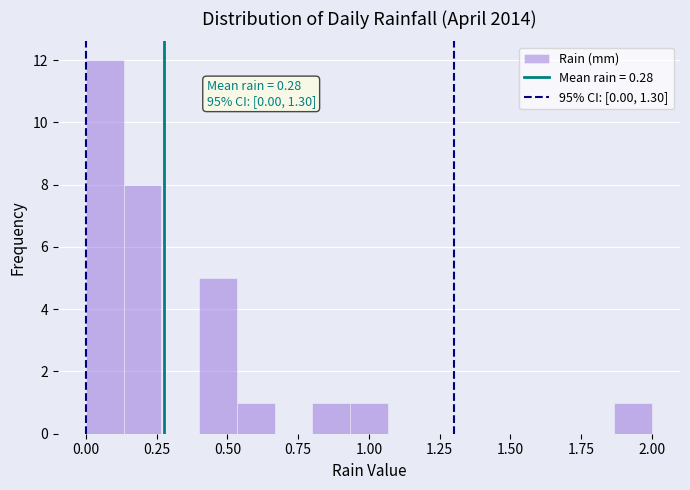

Read against the x-axis, roughly where is the centre of the tallest bar?

0.05